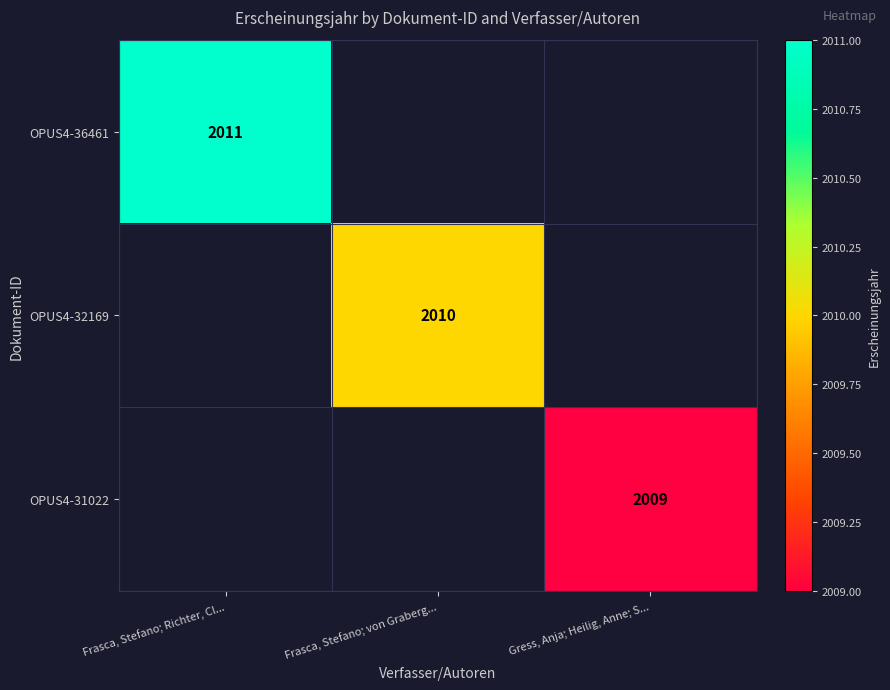

Is it true that OPUS4-31022 equals 2009 at Gress, Anja; Heilig, Anne; S...?

True